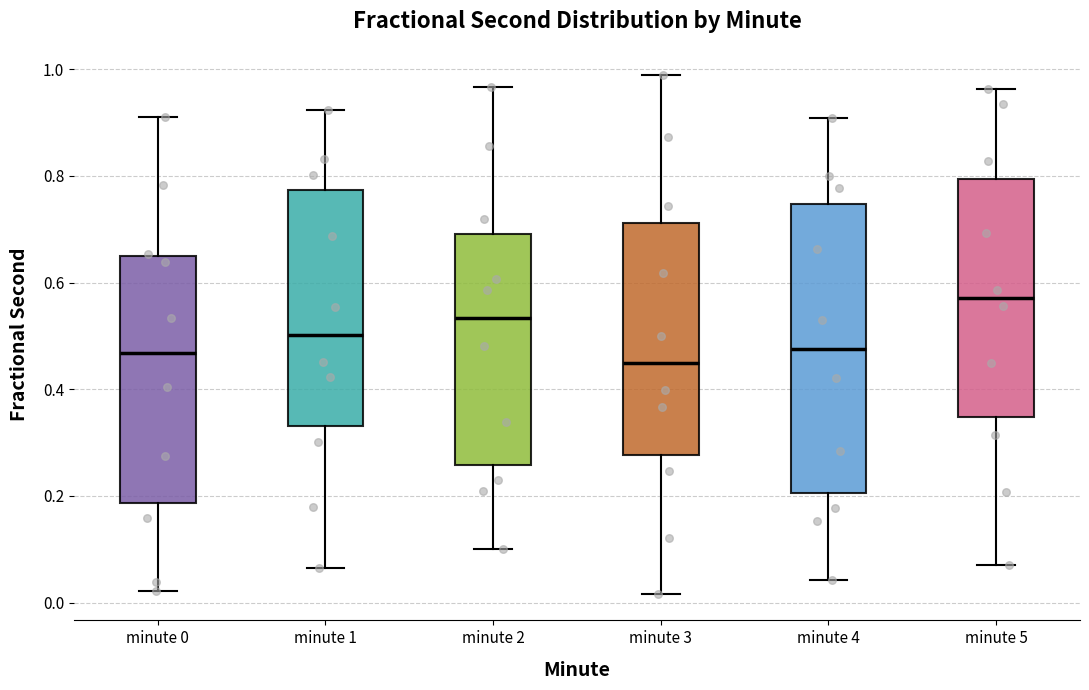

Reading left to right, read every box against the y-axis: the position of its median line, the range the box covers, and the ends of its whiskers. The values are not printed on the chart, so give them approximately, as read against the axis.

minute 0: median 0.46, box 0.18 to 0.66, whiskers 0.02 to 0.92
minute 1: median 0.50, box 0.34 to 0.78, whiskers 0.06 to 0.92
minute 2: median 0.54, box 0.26 to 0.70, whiskers 0.10 to 0.96
minute 3: median 0.44, box 0.28 to 0.72, whiskers 0.02 to 0.98
minute 4: median 0.48, box 0.20 to 0.74, whiskers 0.04 to 0.90
minute 5: median 0.58, box 0.34 to 0.80, whiskers 0.08 to 0.96